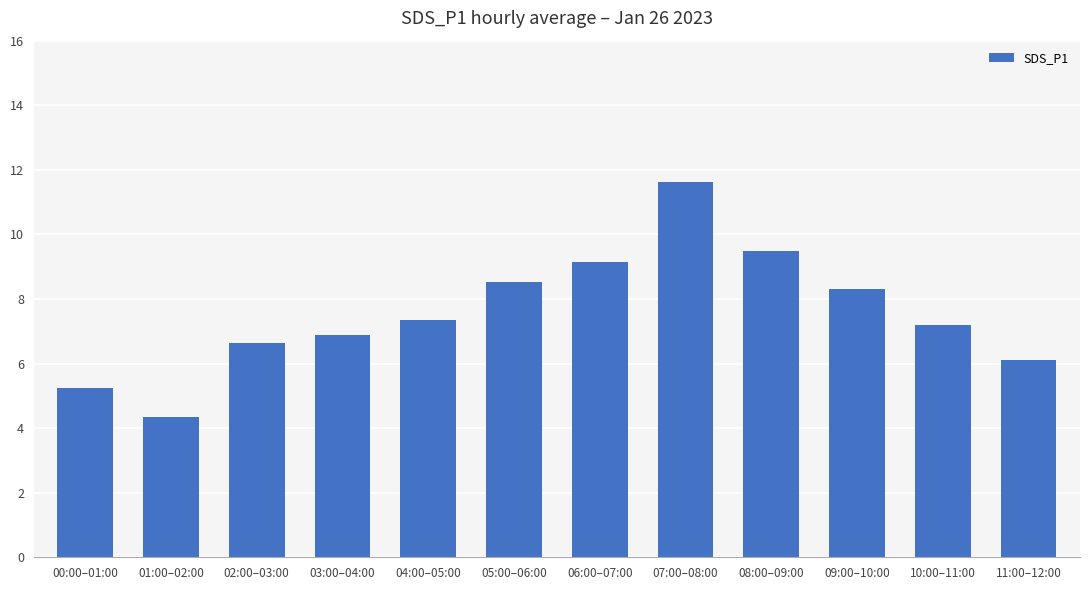

What is the approximate value at 11:00–12:00?

6.1